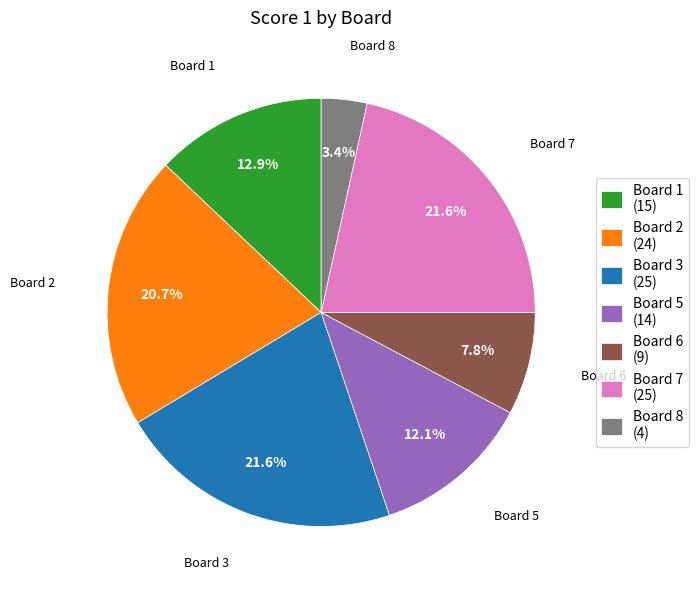

What is the smallest slice in the pie chart?

Board 8 (4)